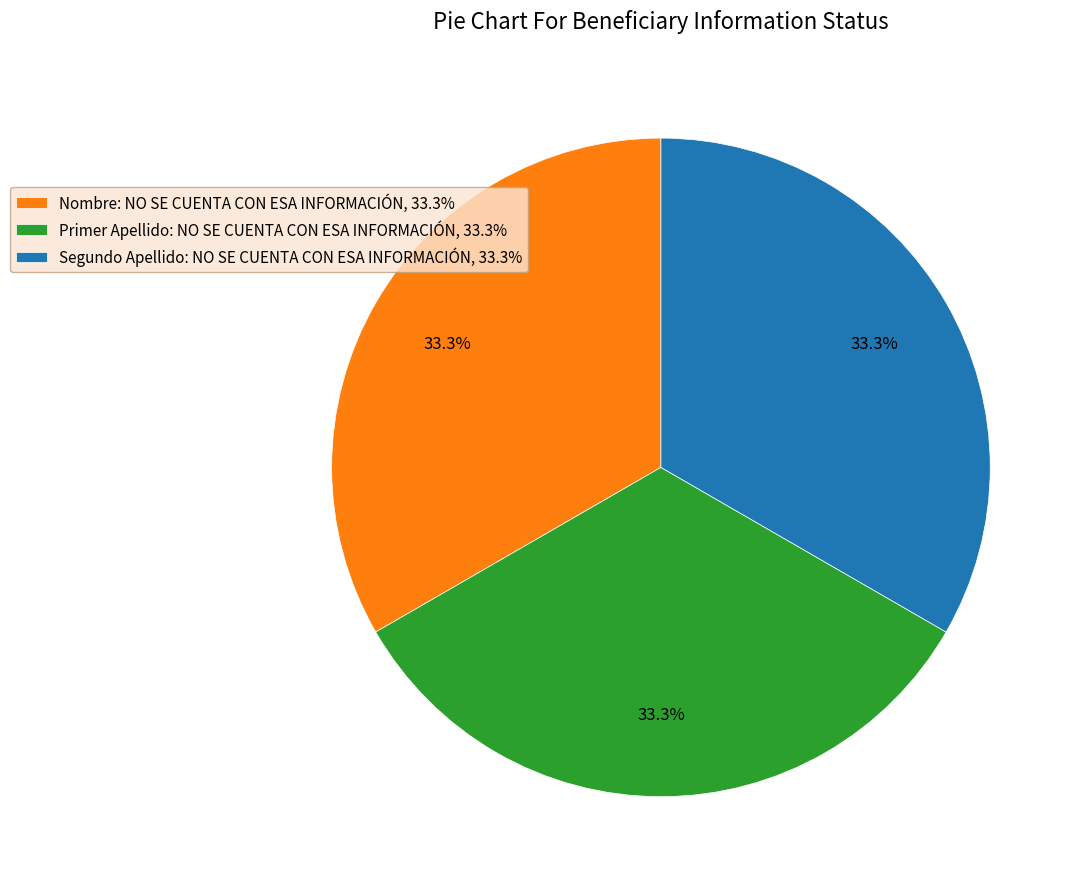

Is there any slice that represents more than half of the pie?

No